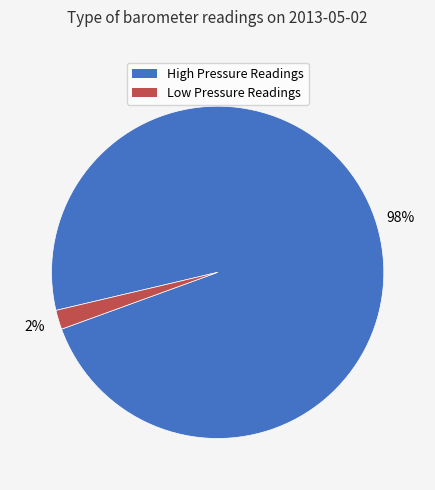

Combined, do Low Pressure Readings and High Pressure Readings account for over 50%?

Yes